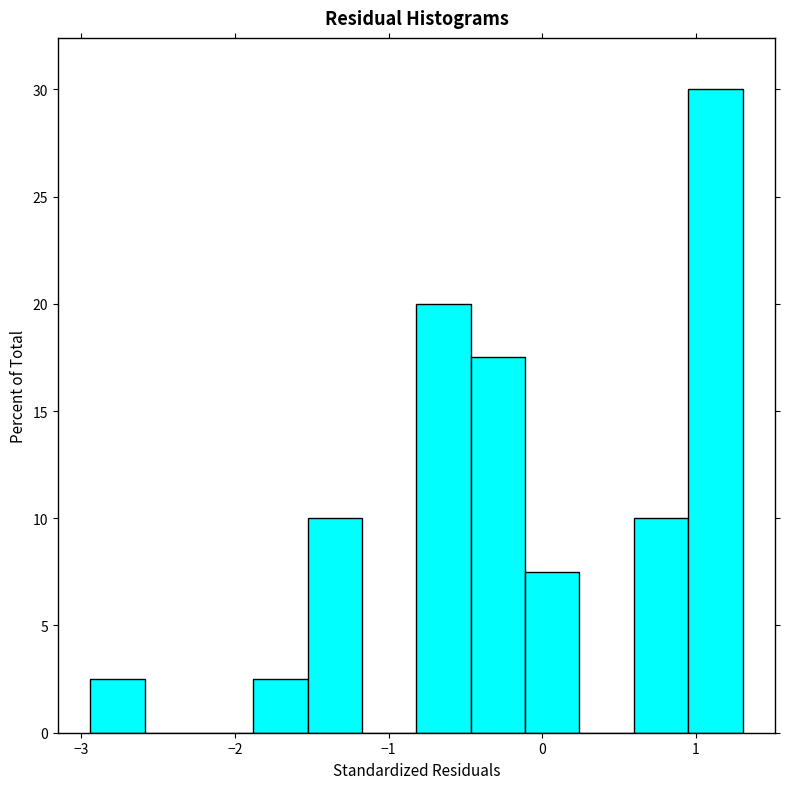

Read against the x-axis, roughly where is the centre of the tallest bar?

1.1